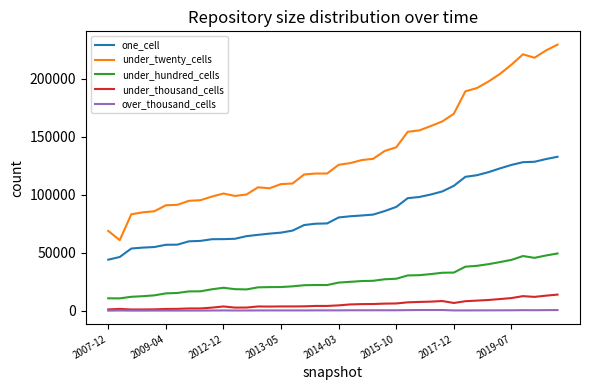

Which series has the largest range (max minus min)?

under_twenty_cells